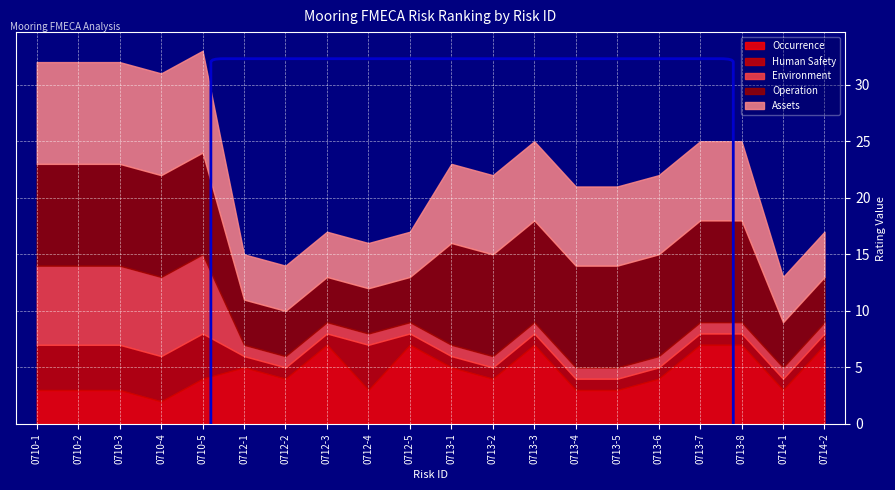

Which series has the widest spread of values?

Environment